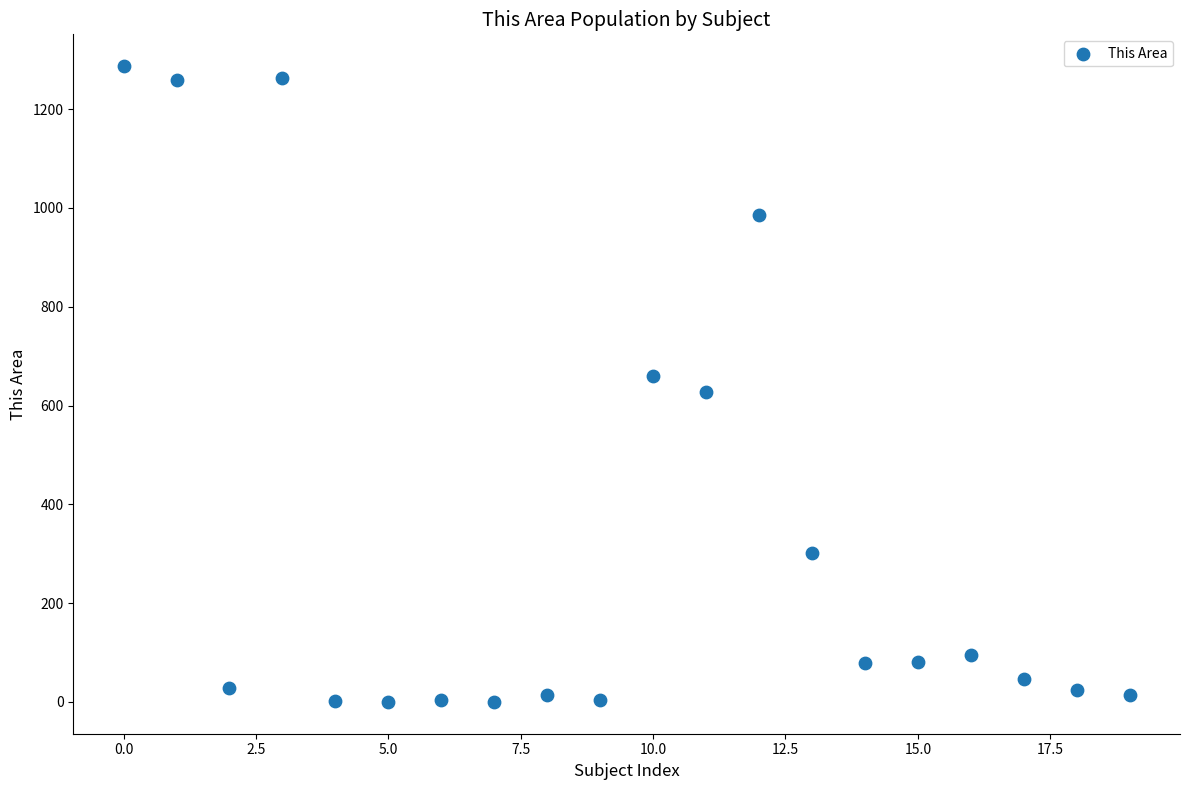

What is the range of Y values (max minus min)?

1287